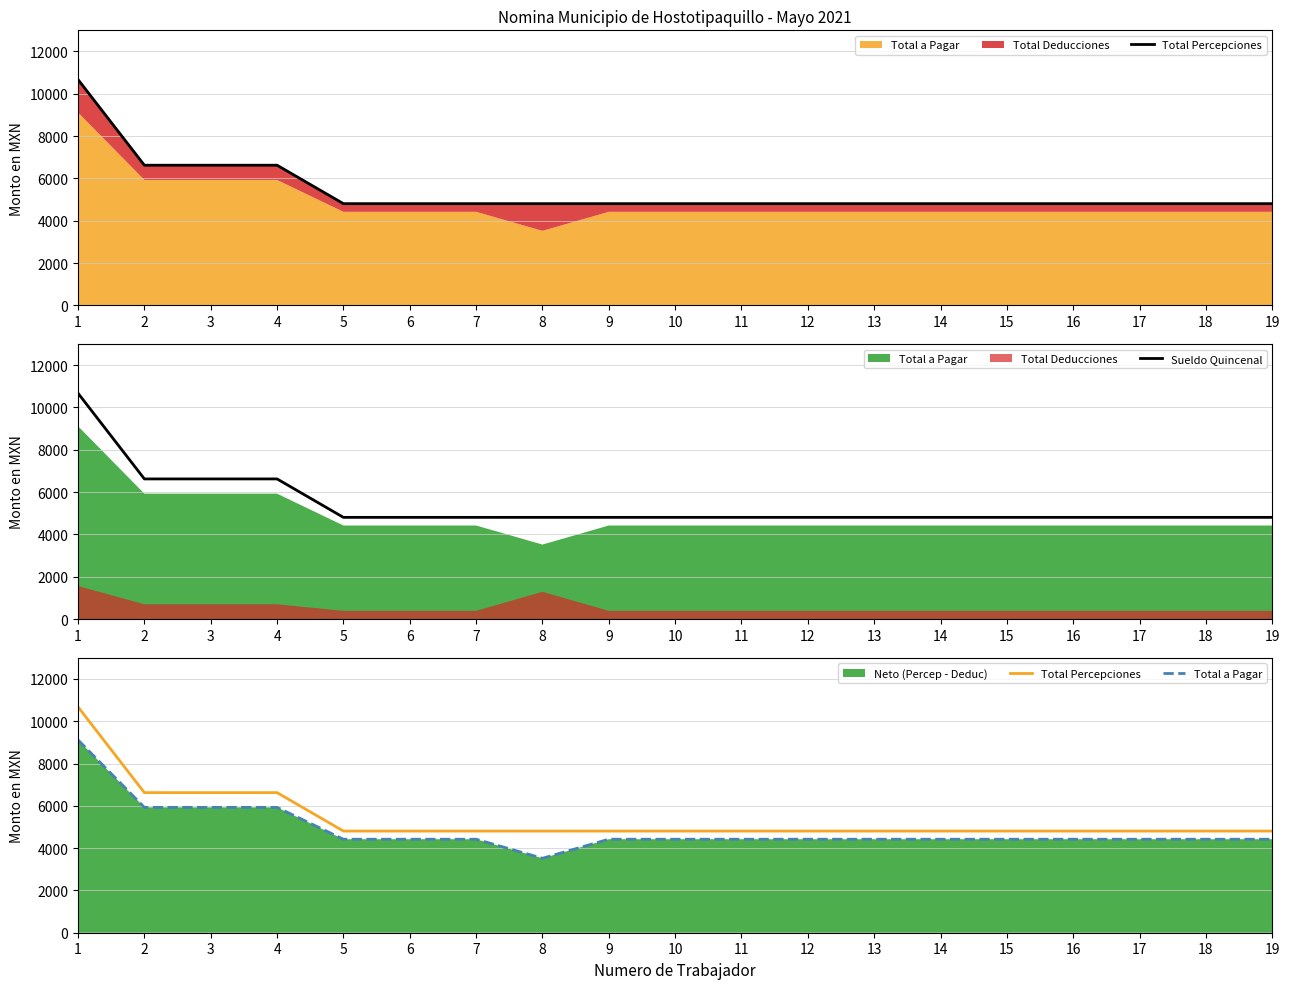

Between 1 and 12, which is larger?

1